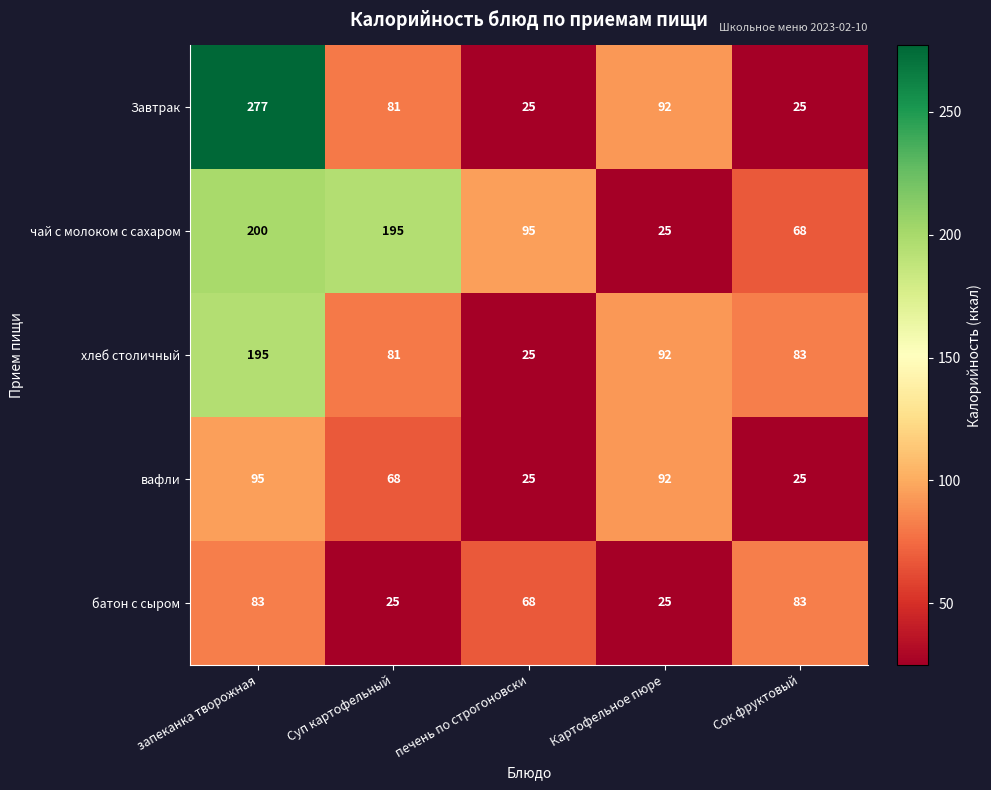

What is the spread (max minus min) of values at Картофельное пюре?

67